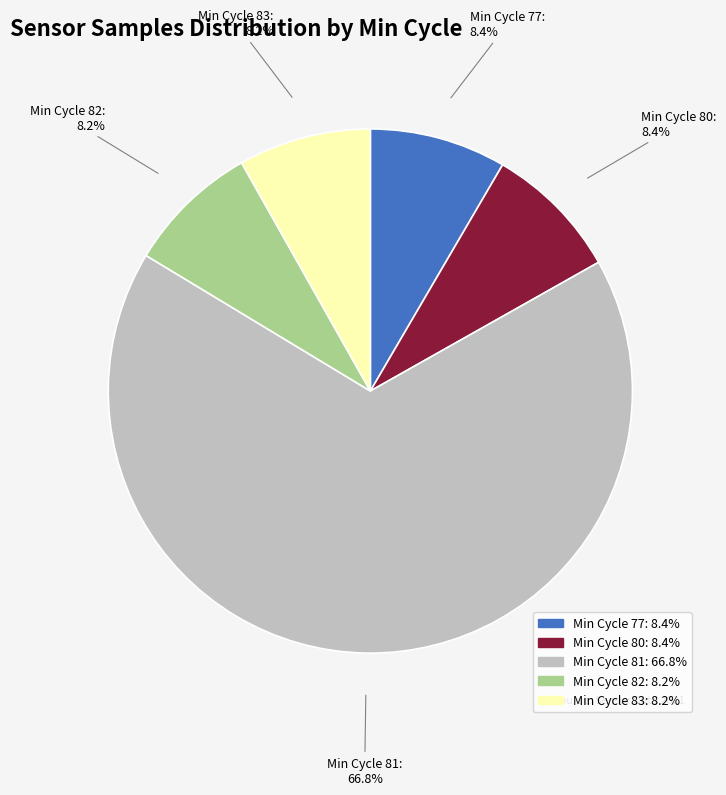

Which category has the biggest portion of the pie?

Min Cycle 81: 66.8%